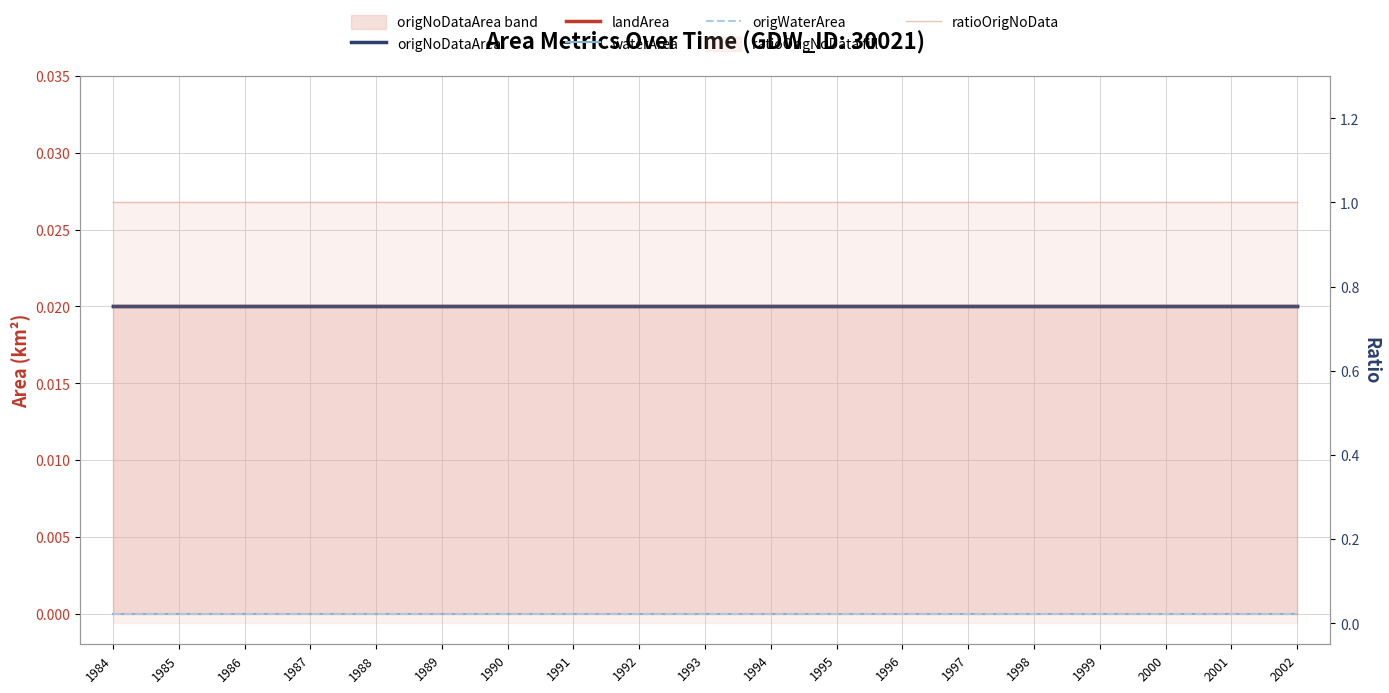

Where is origNoDataArea nearest to the value 0?

1984